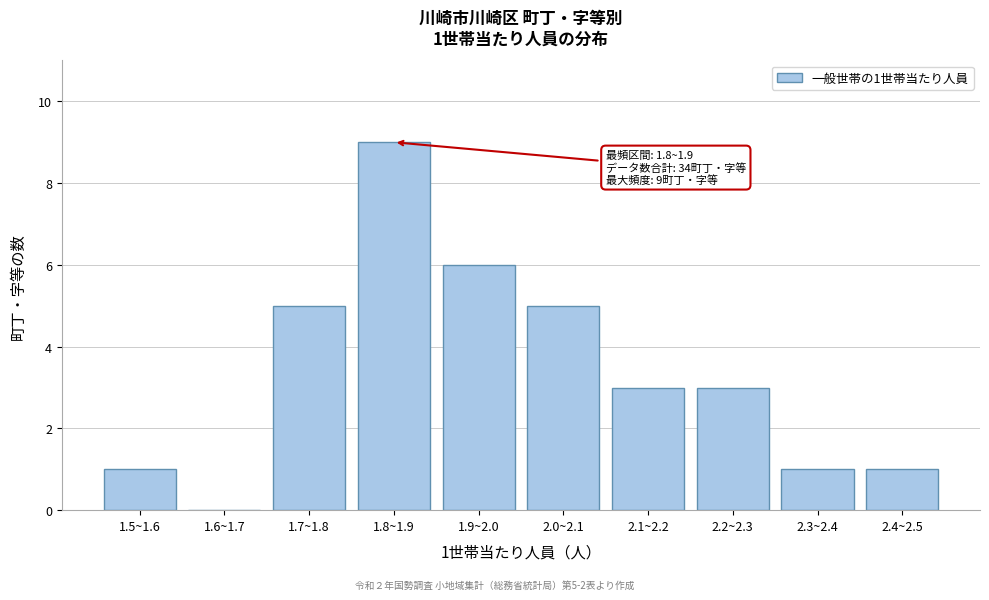

Reading right to left, what are all the values shown in this chart?

2.4~2.5=1	2.3~2.4=1	2.2~2.3=3	2.1~2.2=3	2.0~2.1=5	1.9~2.0=6	1.8~1.9=9	1.7~1.8=5	1.6~1.7=0	1.5~1.6=1